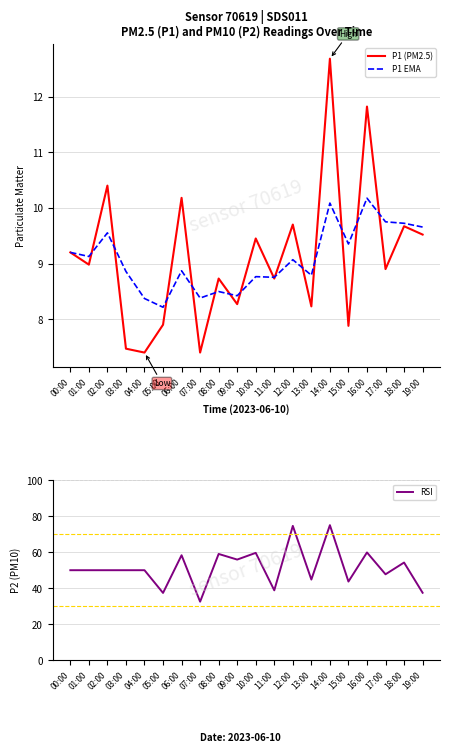

Which label corresponds to the smallest value in the chart?

04:00